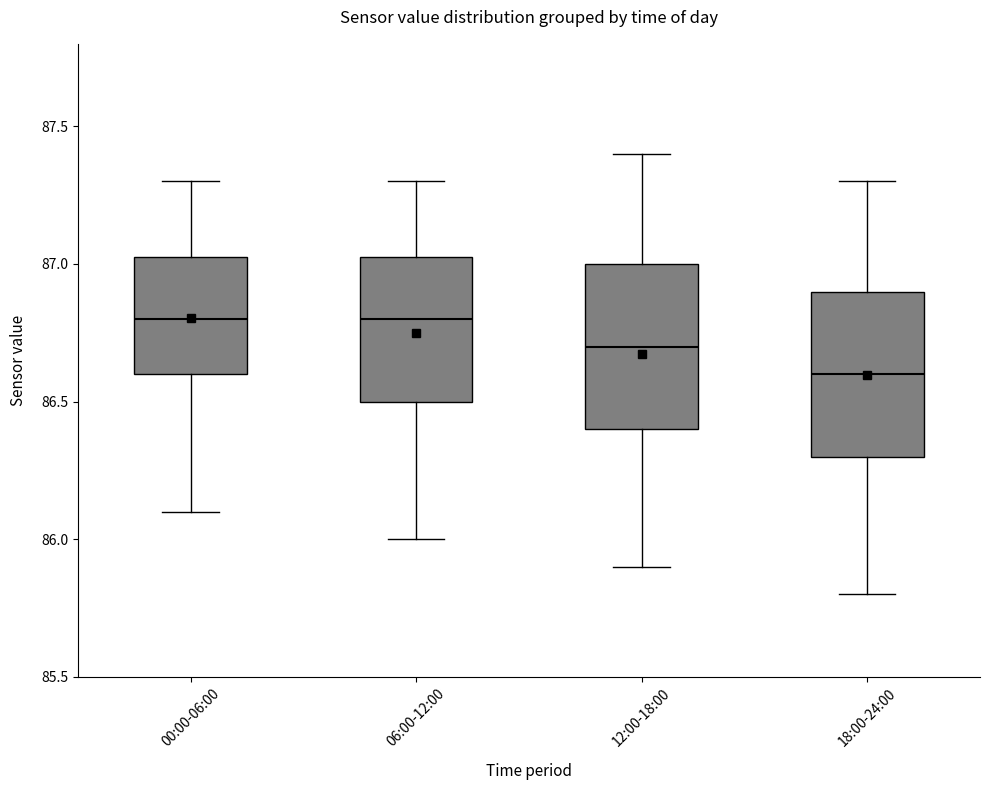

Reading left to right, transcribe this box plot: for each box, give where its median line is, the range the box spans, and where its two whiskers end, as read against the y-axis. The values are not printed on the chart, so give them approximately, as read against the axis.

00:00-06:00: median 86.80, box 86.60 to 87.05, whiskers 86.10 to 87.30
06:00-12:00: median 86.80, box 86.50 to 87.05, whiskers 86.00 to 87.30
12:00-18:00: median 86.70, box 86.40 to 87.00, whiskers 85.90 to 87.40
18:00-24:00: median 86.60, box 86.30 to 86.90, whiskers 85.80 to 87.30